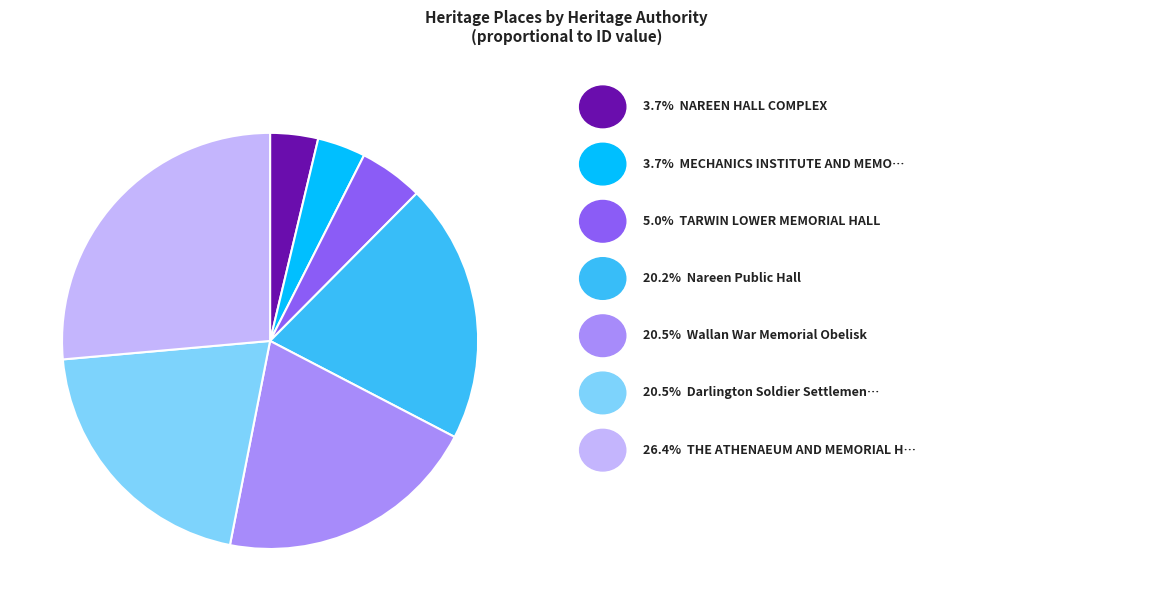

Is there any slice that represents more than half of the pie?

No